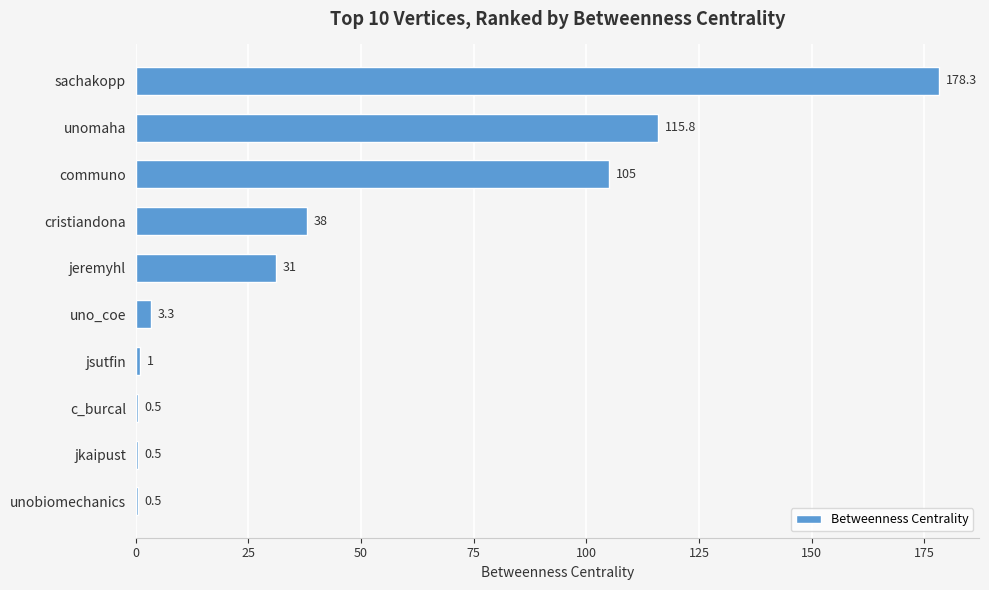

True or false: the data shows 7.3 at jeremyhl.

False